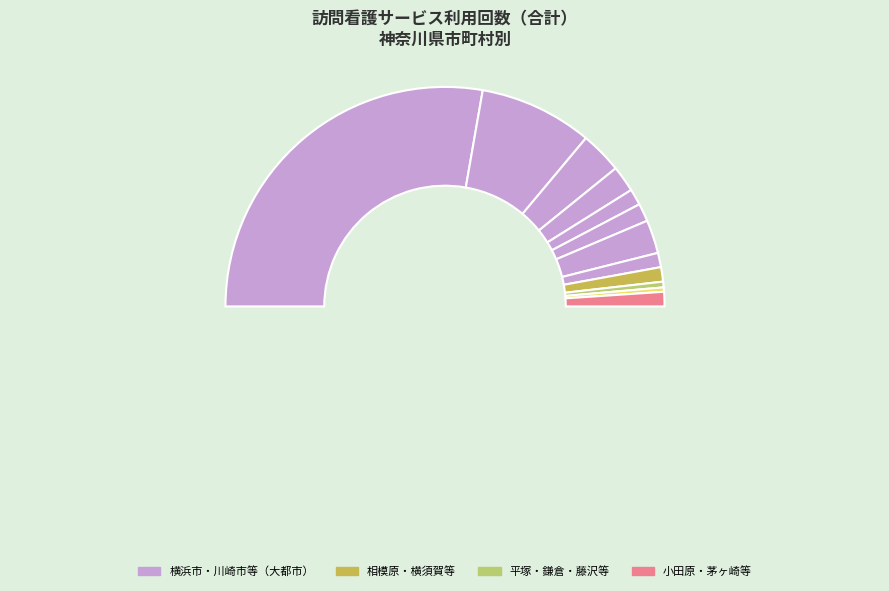

How many segments does this pie chart have?

12